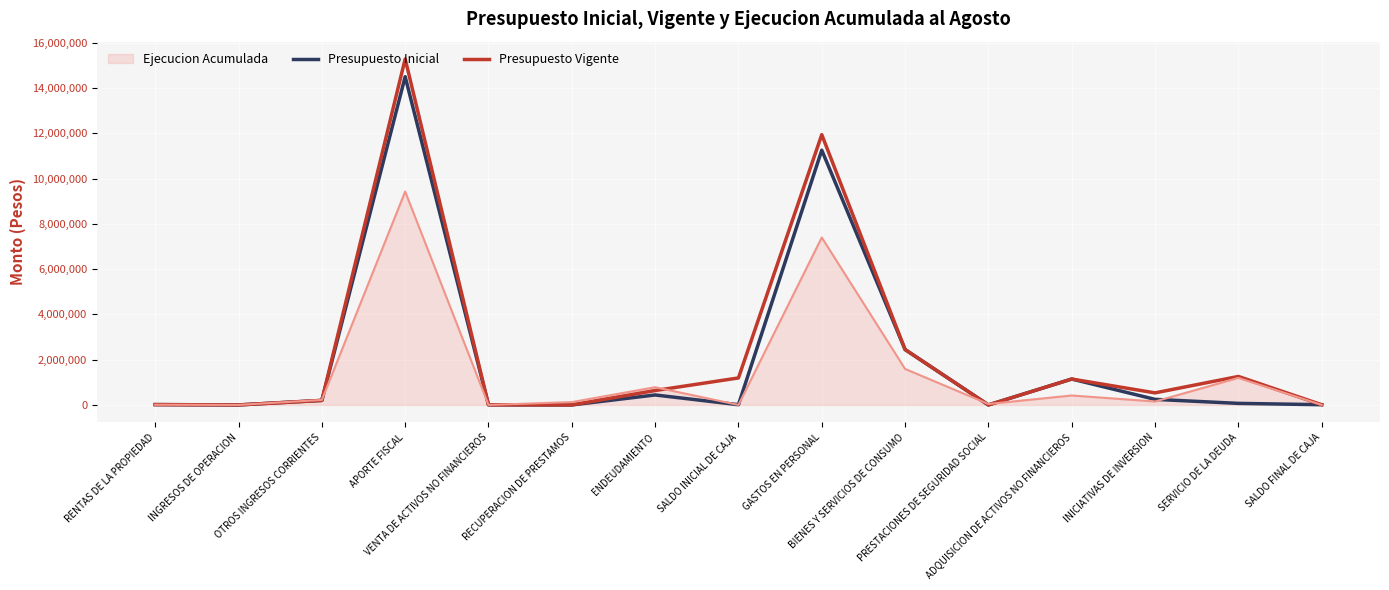

The Presupuesto Vigente series shows -10464817 at PRESTACIONES DE SEGURIDAD SOCIAL. True or false?

False